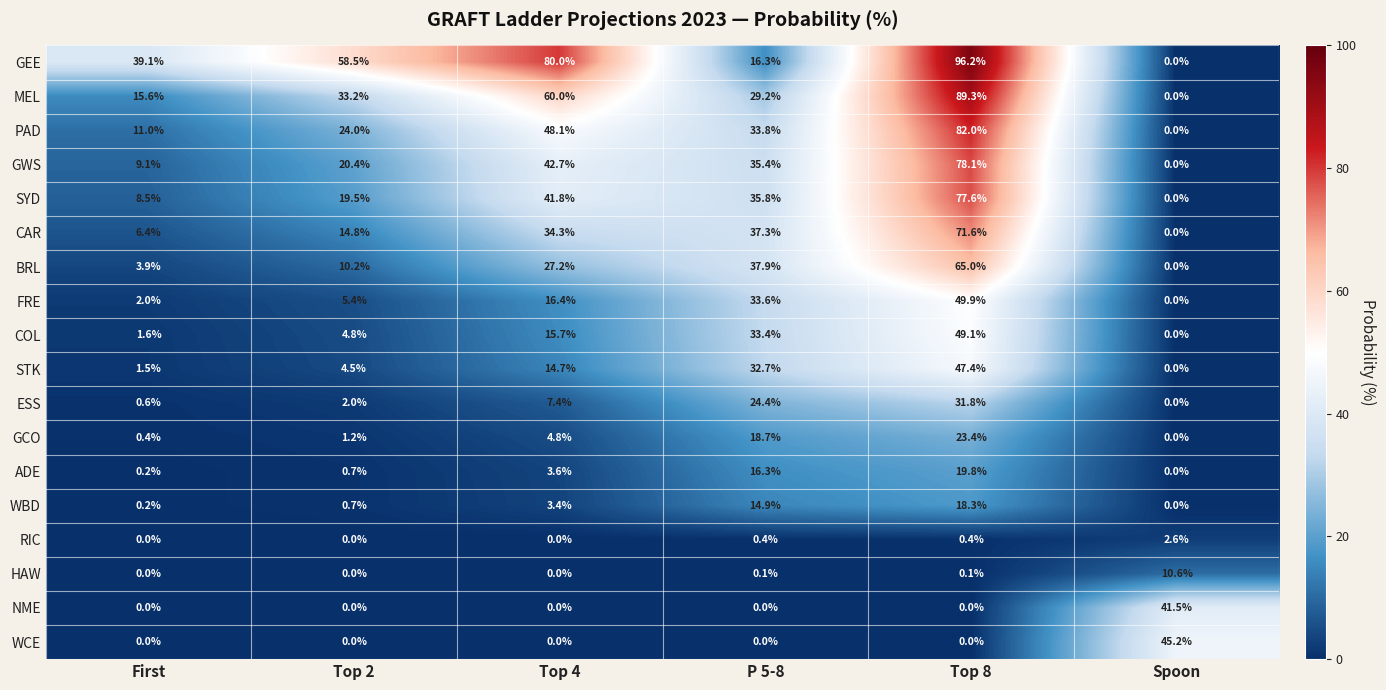

At which label does PAD first exceed 33?

Top 4